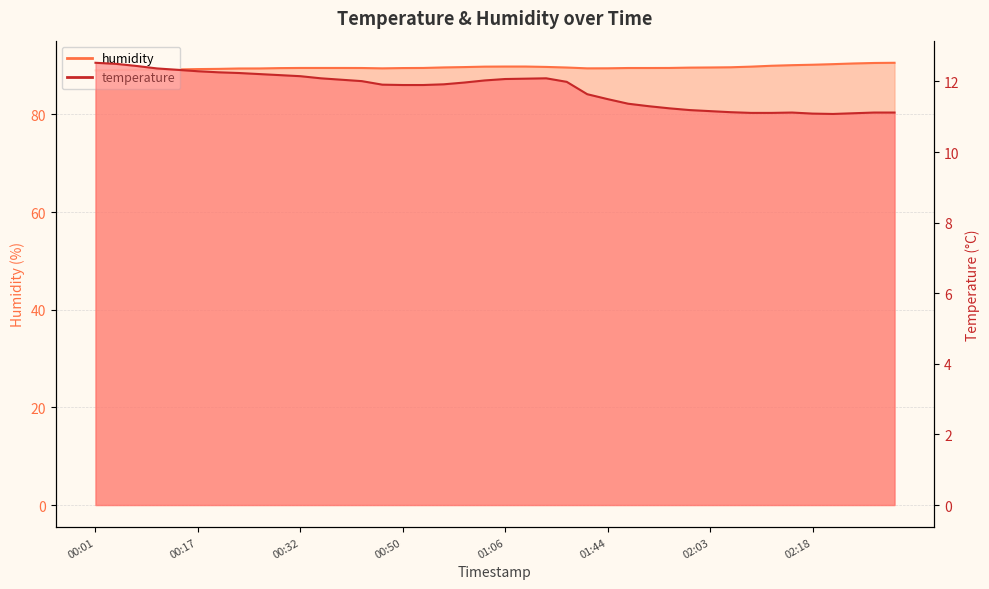

What value does the temperature series have at 00:35?

12.1